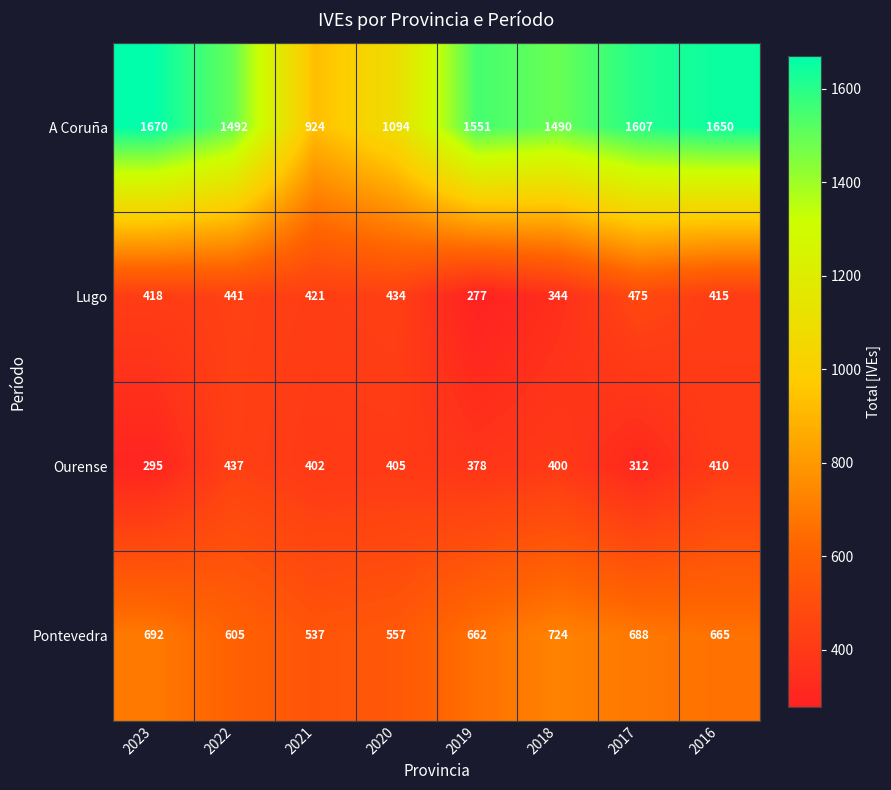

At which label does Pontevedra first exceed 665?

2023